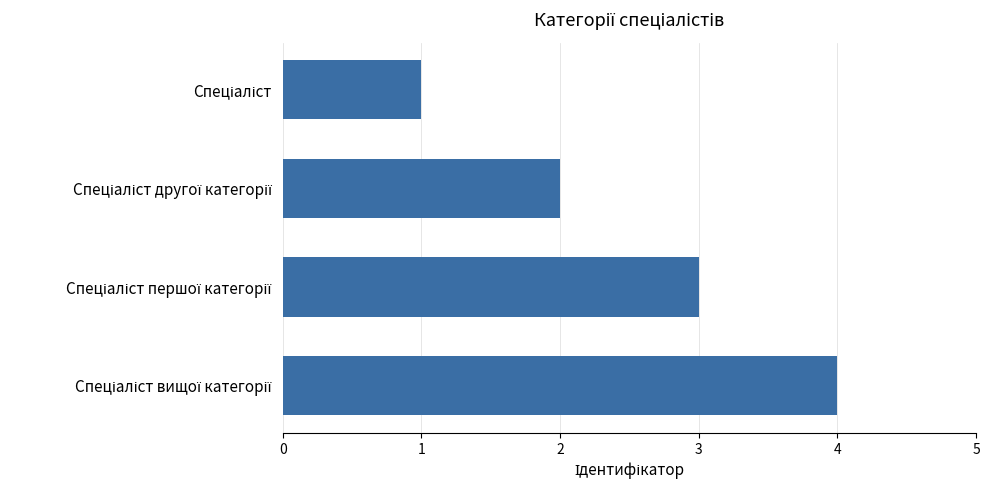

What is the sum of all values?

10